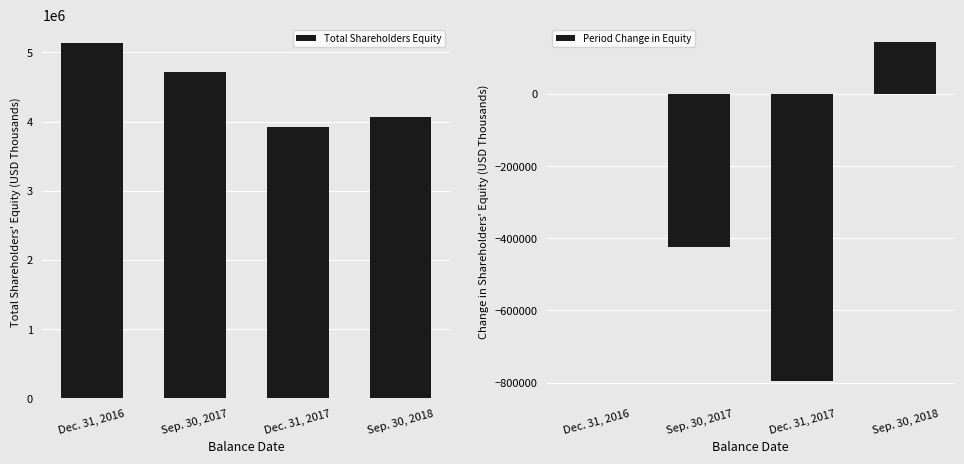

What is the difference between the highest and lowest values at Dec. 31, 2017?

4715973